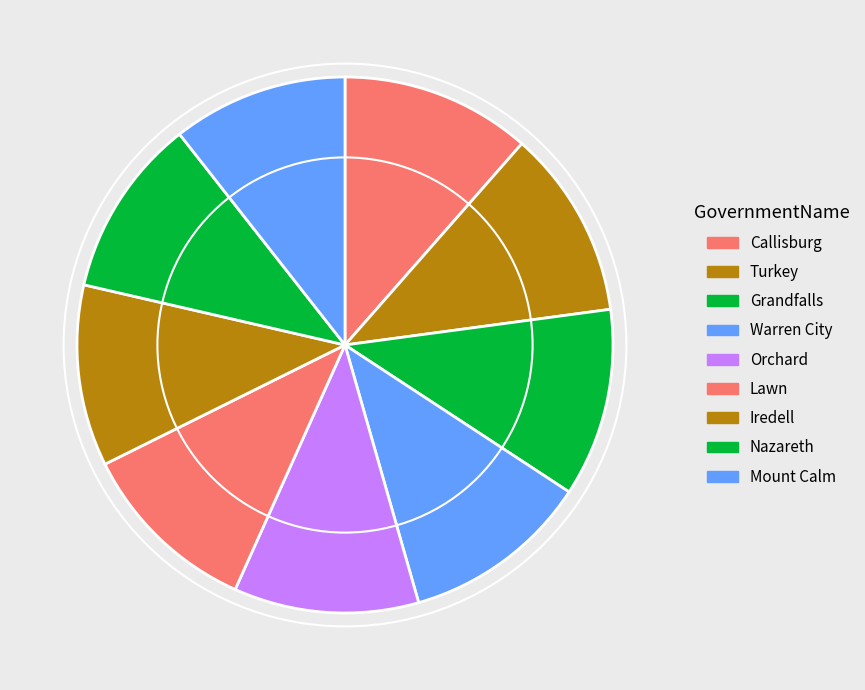

To the nearest percent, what is the difference between the largest and smallest slice percentages?

1%